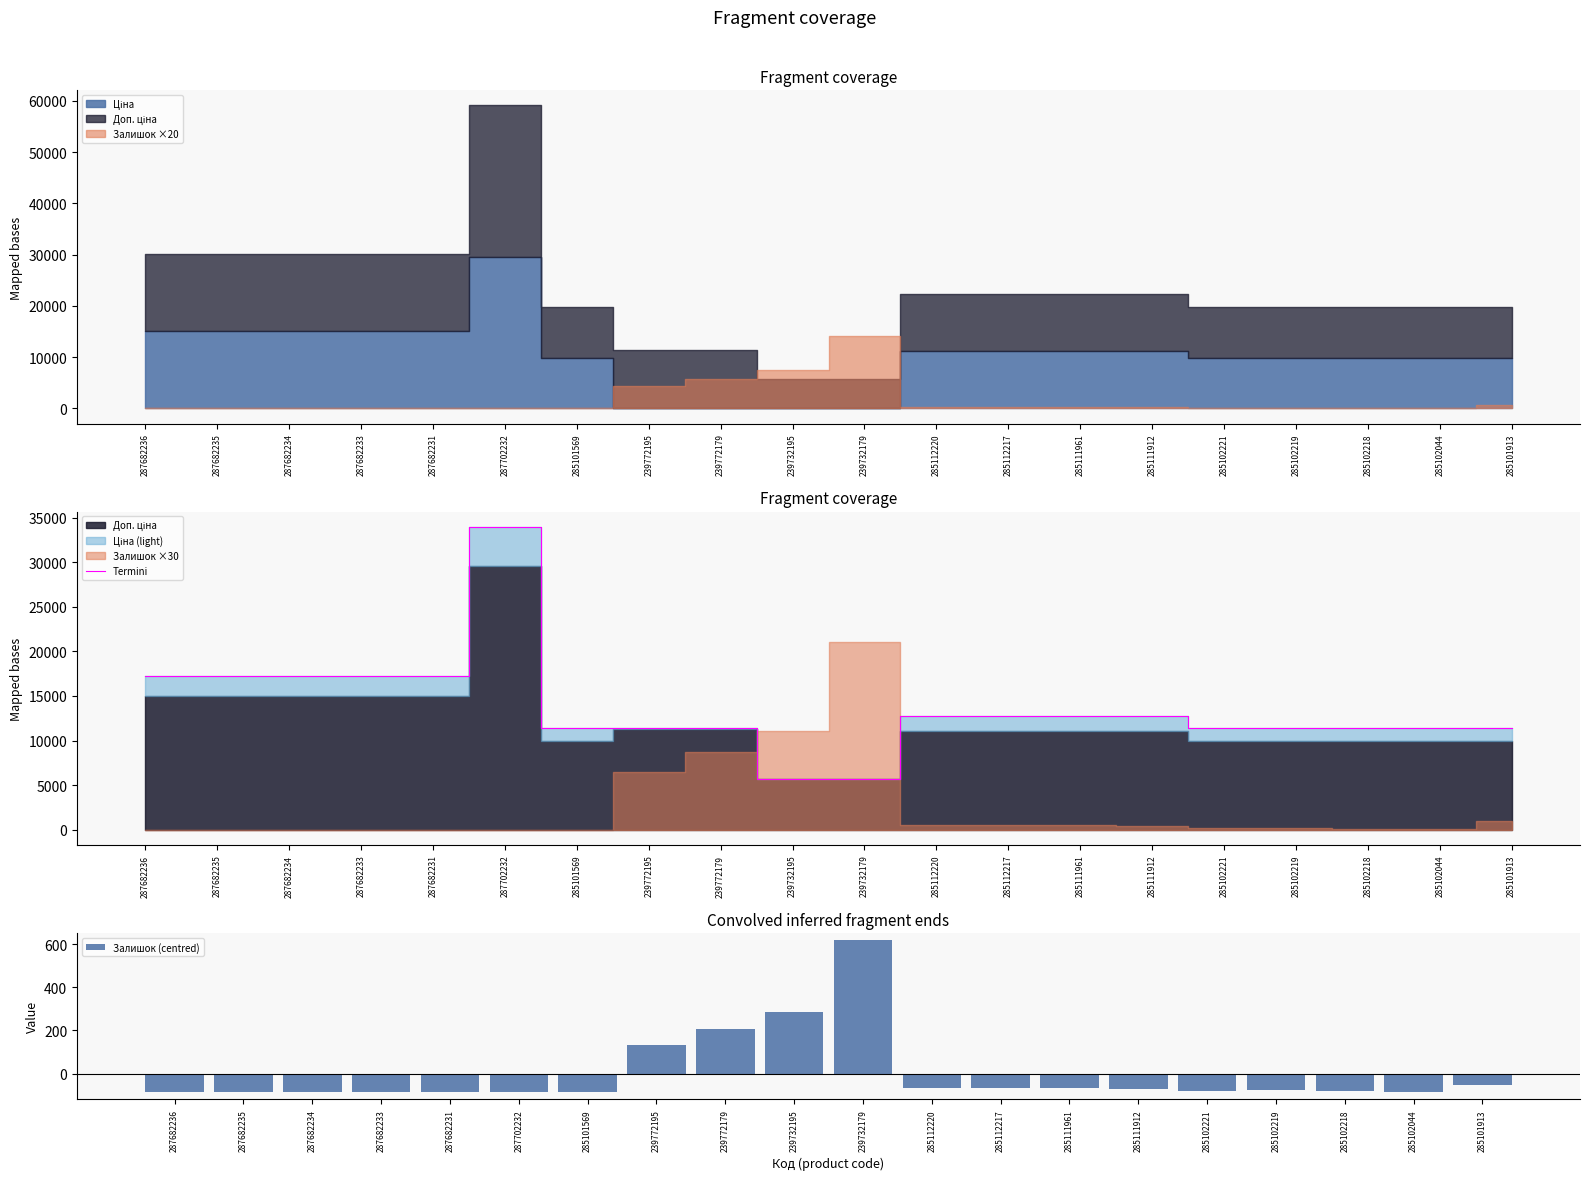

Between 287702232 and 285102221, which series saw the biggest shift?

Termini